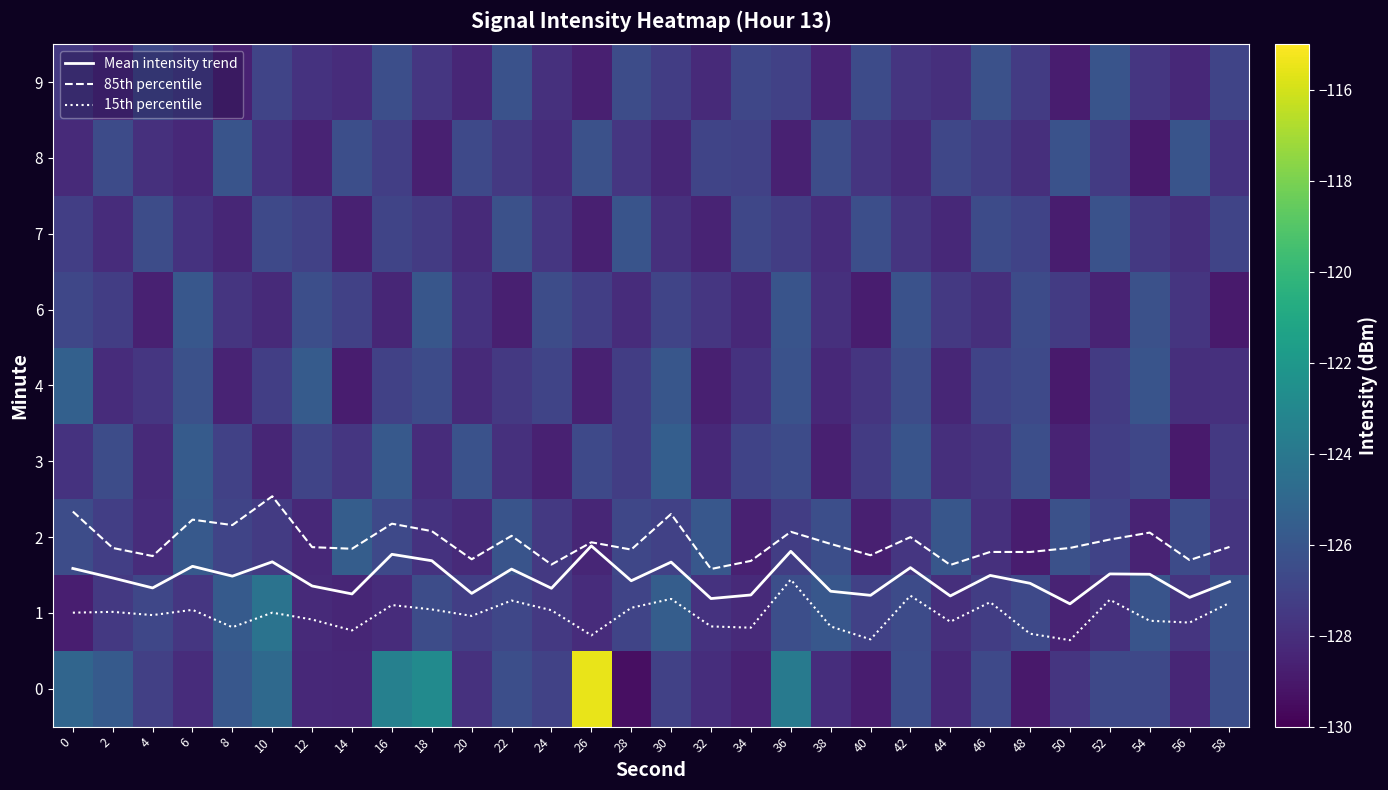

What is the difference between the maximum and second lowest values in the 1 series?

4.2